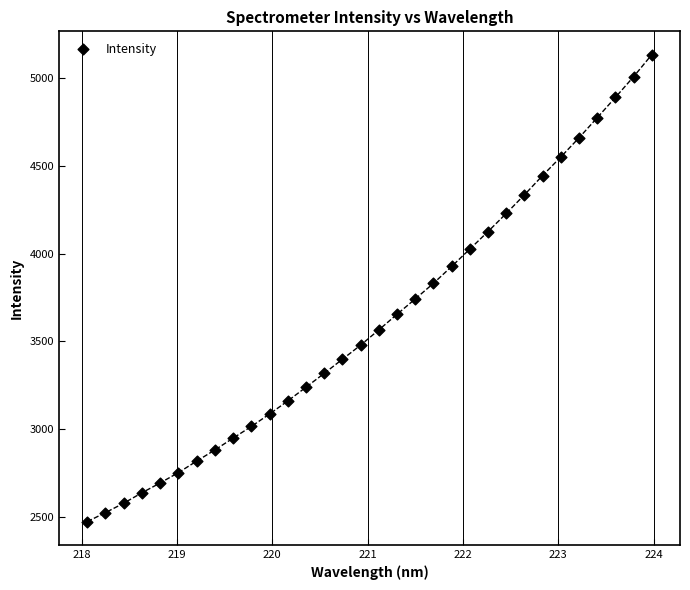

What is the range of X values (max minus min)?

5.9